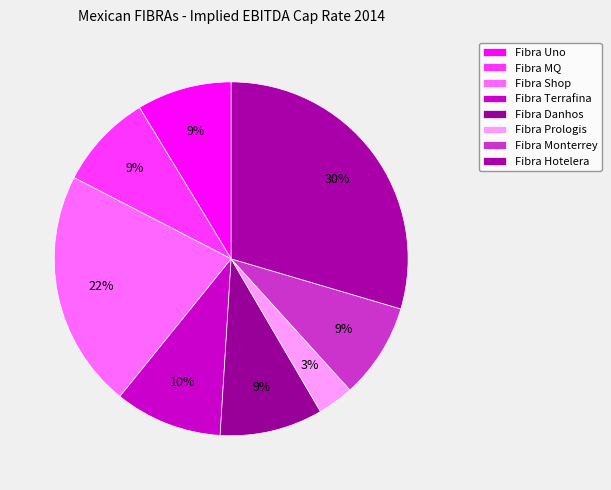

Count the number of slices in the pie.

8